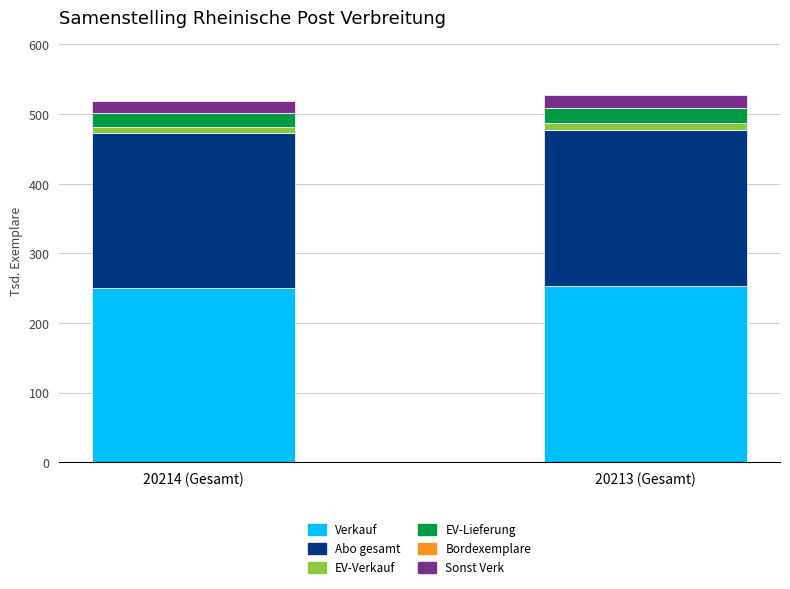

What is the highest value of the Verkauf series?

252.9